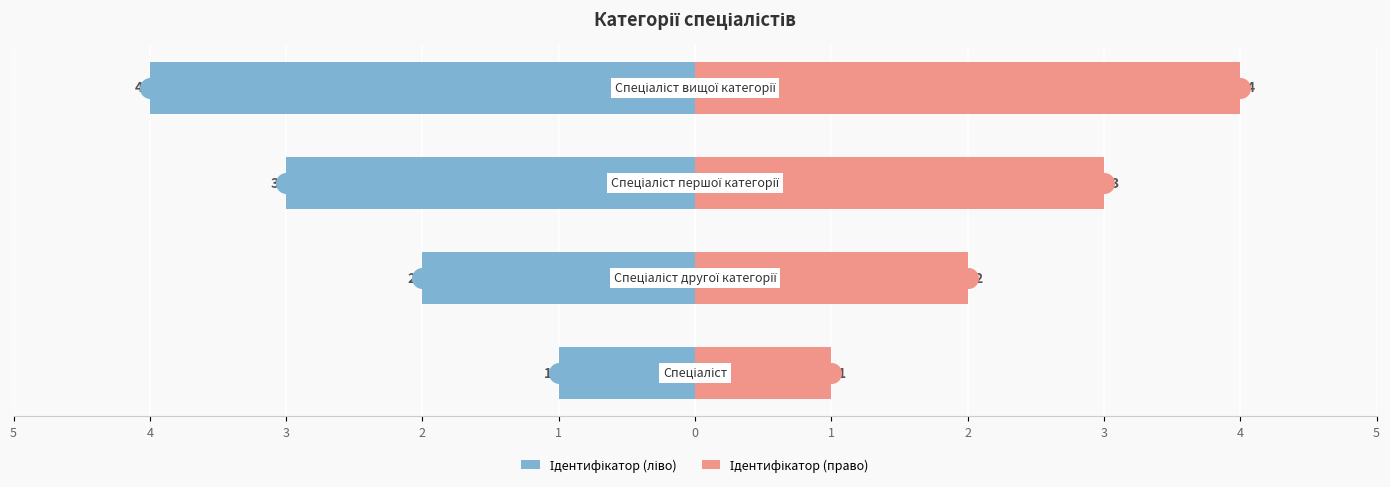

Is the value of Ідентифікатор (ліво) at 2 greater than the value of Ідентифікатор (право) at 2?

No